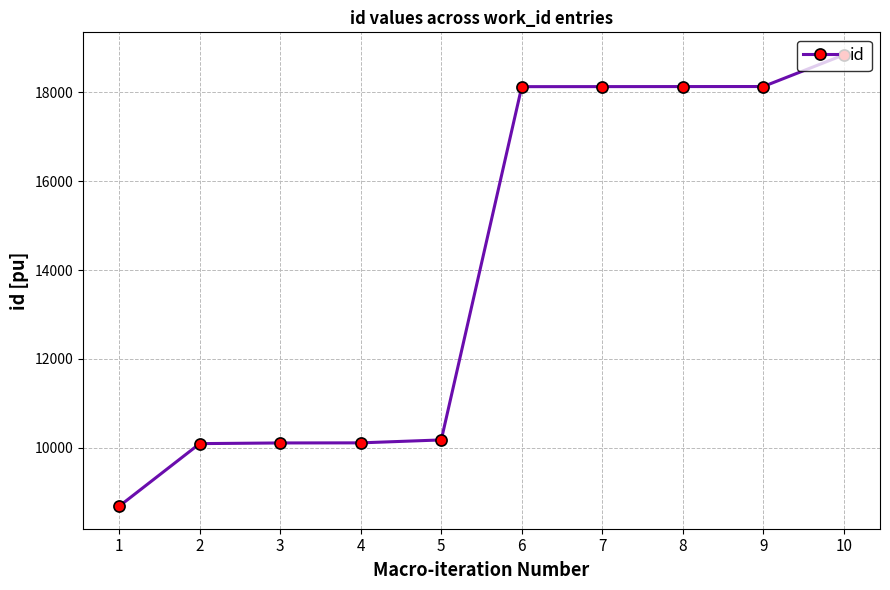

How many lines are shown in the chart?

1